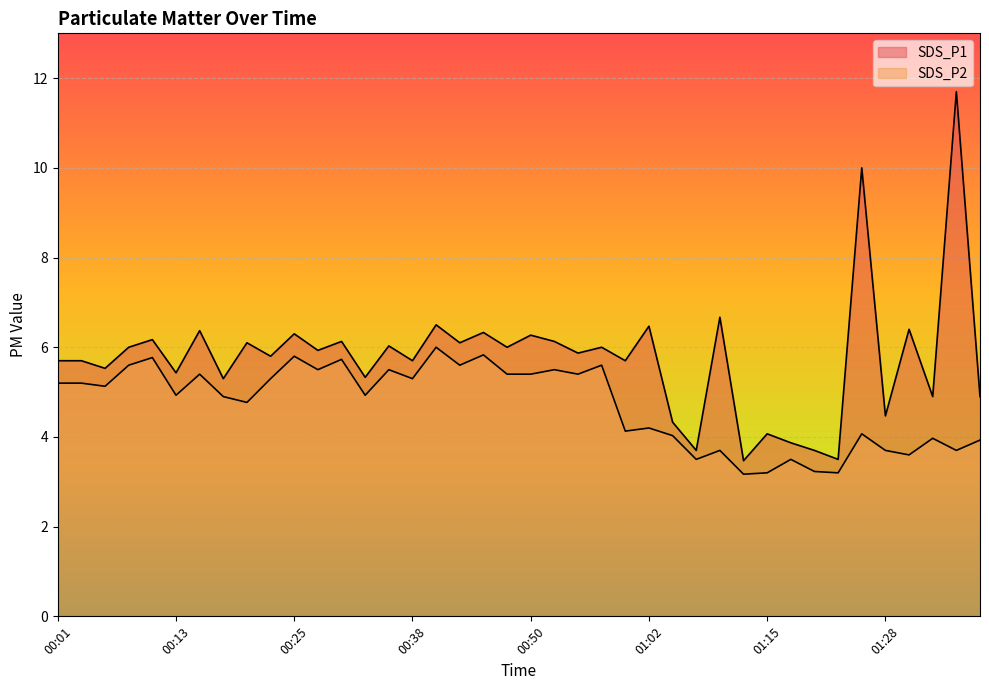

What is the average value of the SDS_P1 series?

5.8